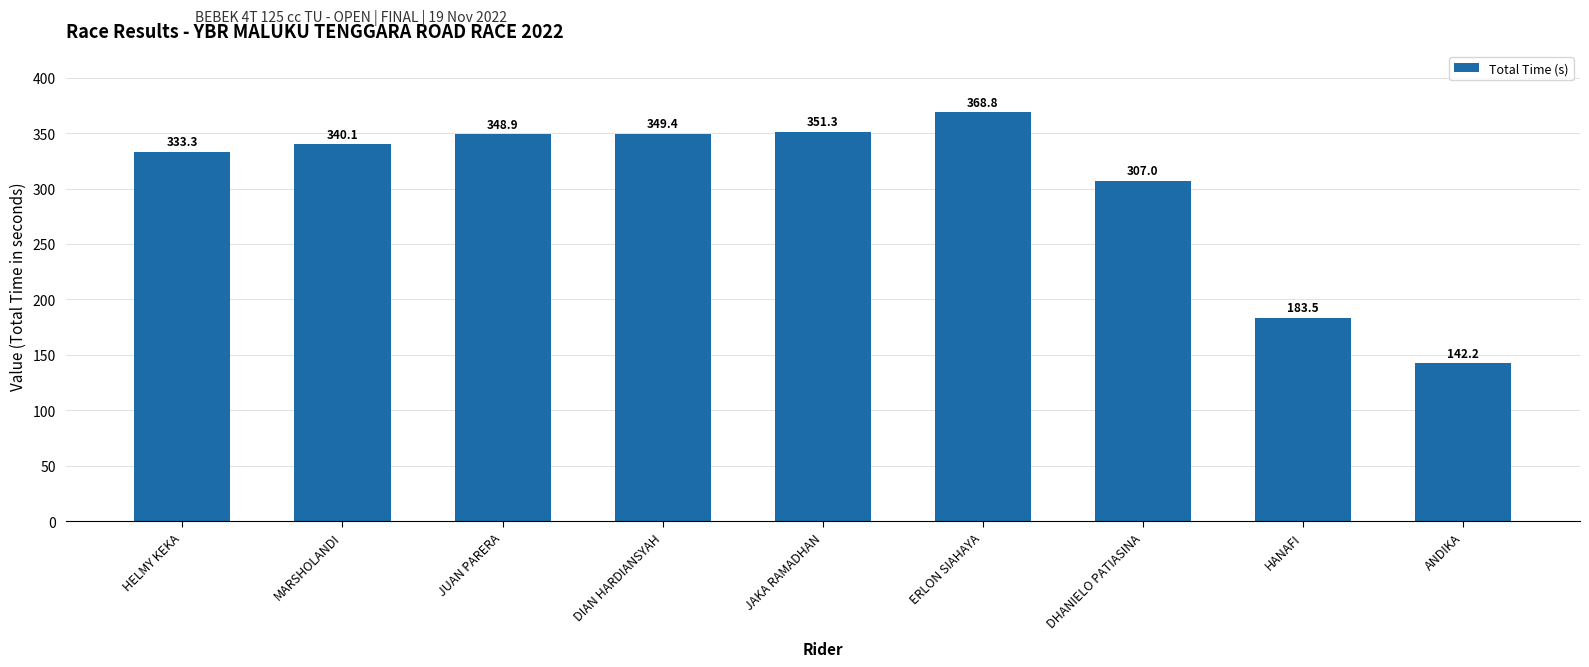

What is the average value?

302.7